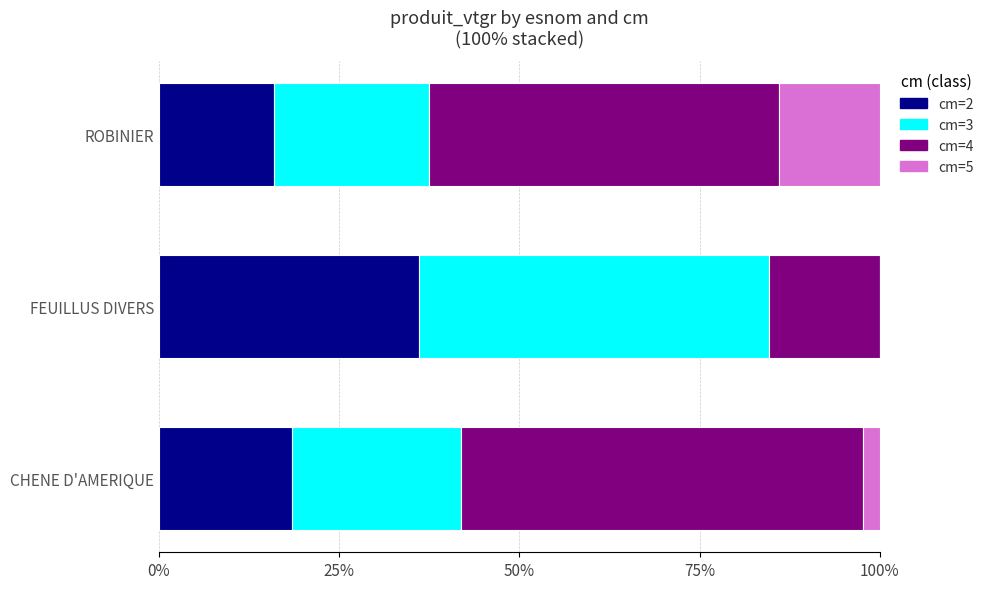

What are all the series names shown in the legend?

cm=2, cm=3, cm=4, cm=5